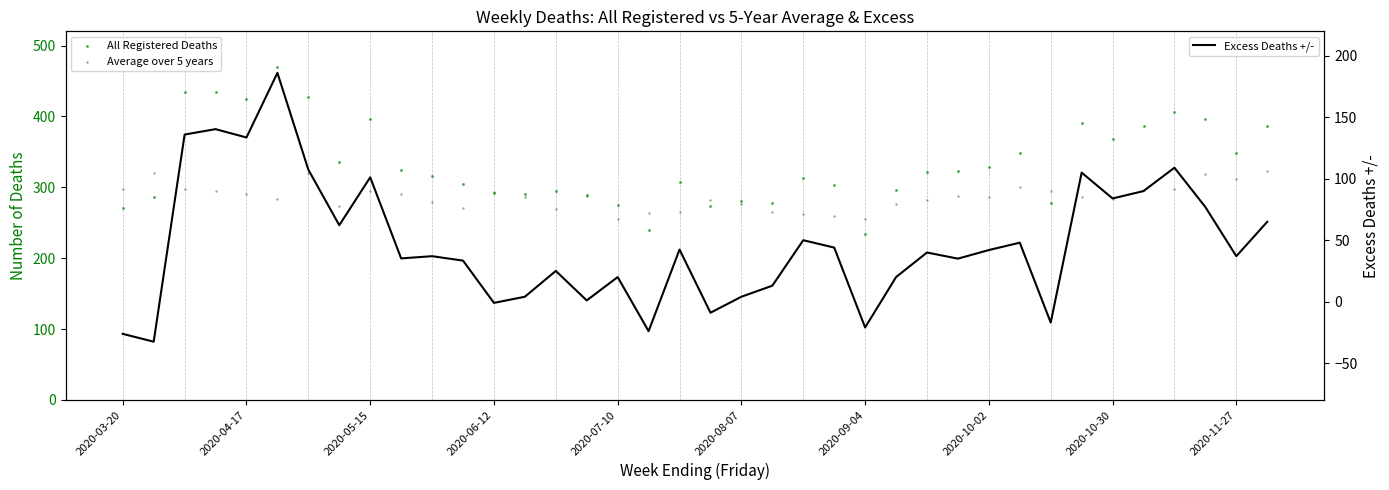

Which series reaches the minimum Y coordinate?

Excess Deaths +/-